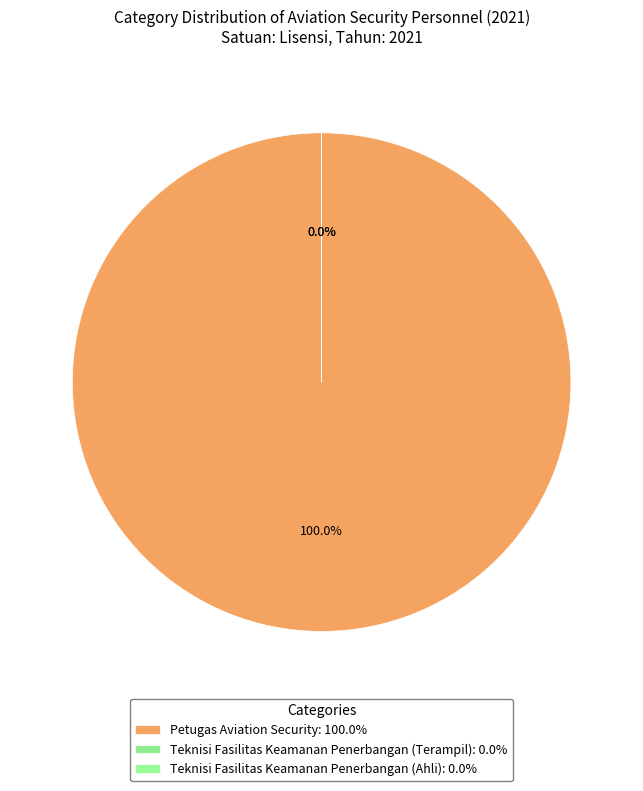

Rank the categories by value from lowest to highest.

Teknisi Fasilitas Keamanan Penerbangan (Terampil), Teknisi Fasilitas Keamanan Penerbangan (Ahli), Petugas Aviation Security